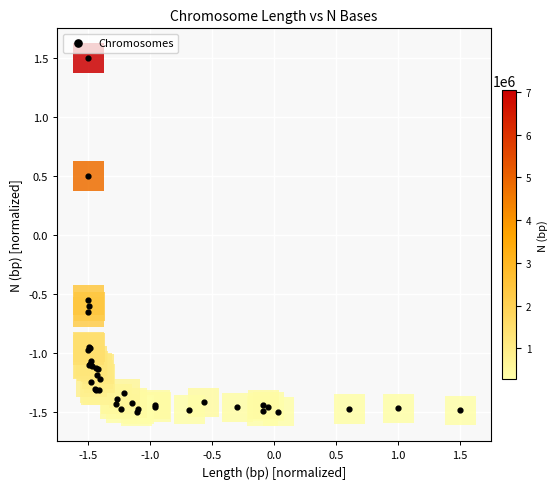

What Y value in the scatter plot is closest to 0?

0.5